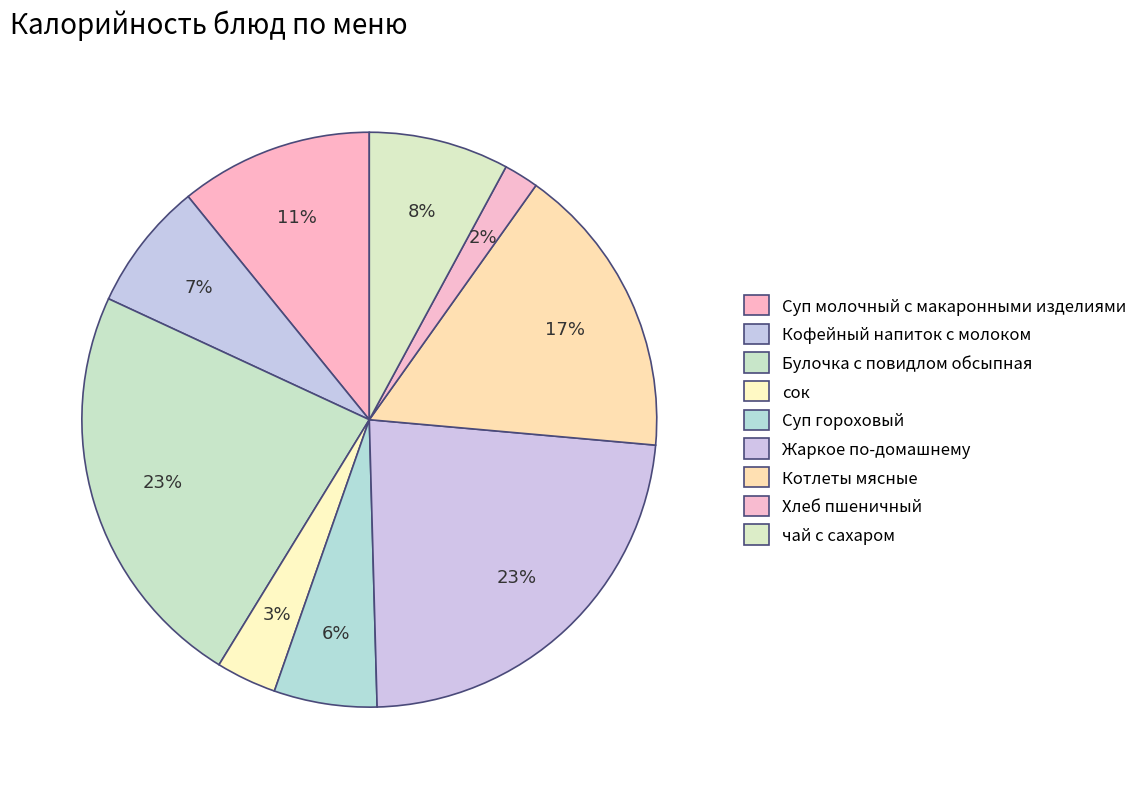

Rank the categories by value from lowest to highest.

Хлеб пшеничный, сок, Суп гороховый, Кофейный напиток с молоком, чай с сахаром, Суп молочный с макаронными изделиями, Котлеты мясные, Булочка с повидлом обсыпная, Жаркое по-домашнему